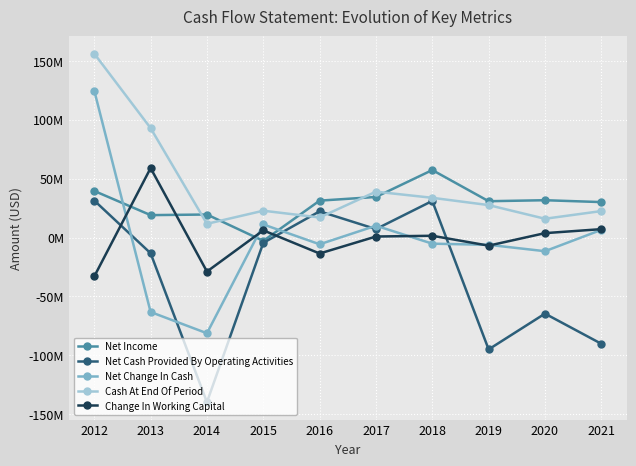

Reading left to right, extract all data points from this chart.

Net Income: 39558000	19030000	19544000	-2828000	31329000	34448000	57301000	30841000	31685000	30094000
Net Cash Provided By Operating Activities: 31409000	-13343000	-139762000	-4510000	22259000	7169000	31072000	-94978000	-64596000	-90193000
Net Change In Cash: 124714000	-63218000	-81258000	11122000	-5733000	10042000	-5204000	-6186000	-11602000	6523000
Cash At End Of Period: 156123000	92905000	11647000	22769000	17036000	38936000	33732000	27546000	15944000	22468000
Change In Working Capital: -33034000	58972000	-28878000	6106000	-13555000	870000	1500000	-6878000	3732000	7128000